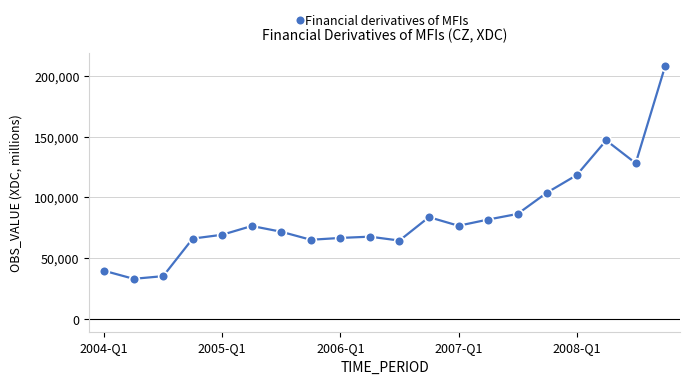

What is the value of the 4th point from the left?

66128